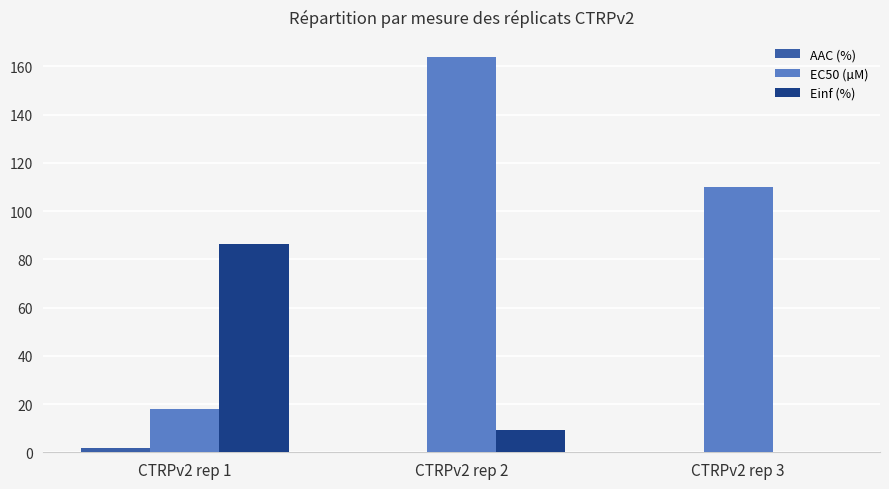

What is the average value of the Einf (%) series?

31.9